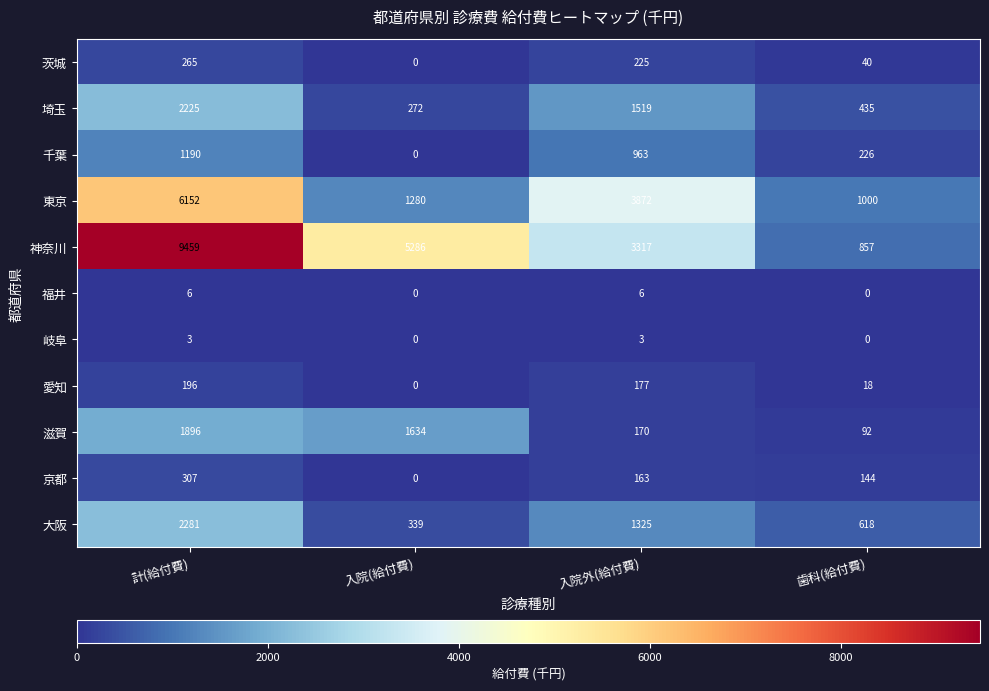

List the series in order of their peak value, lowest first.

岐阜, 福井, 愛知, 茨城, 京都, 千葉, 滋賀, 埼玉, 大阪, 東京, 神奈川